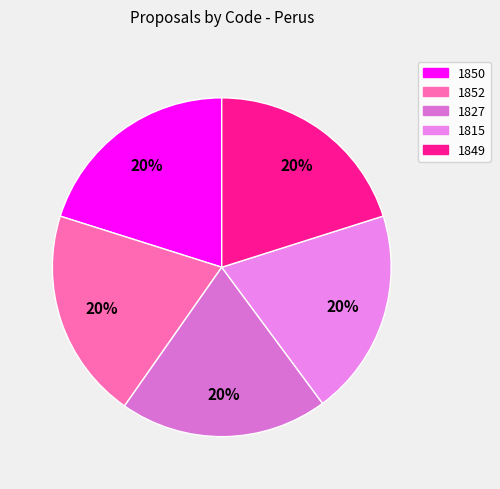

To the nearest percent, what portion does 1827 represent?

20%